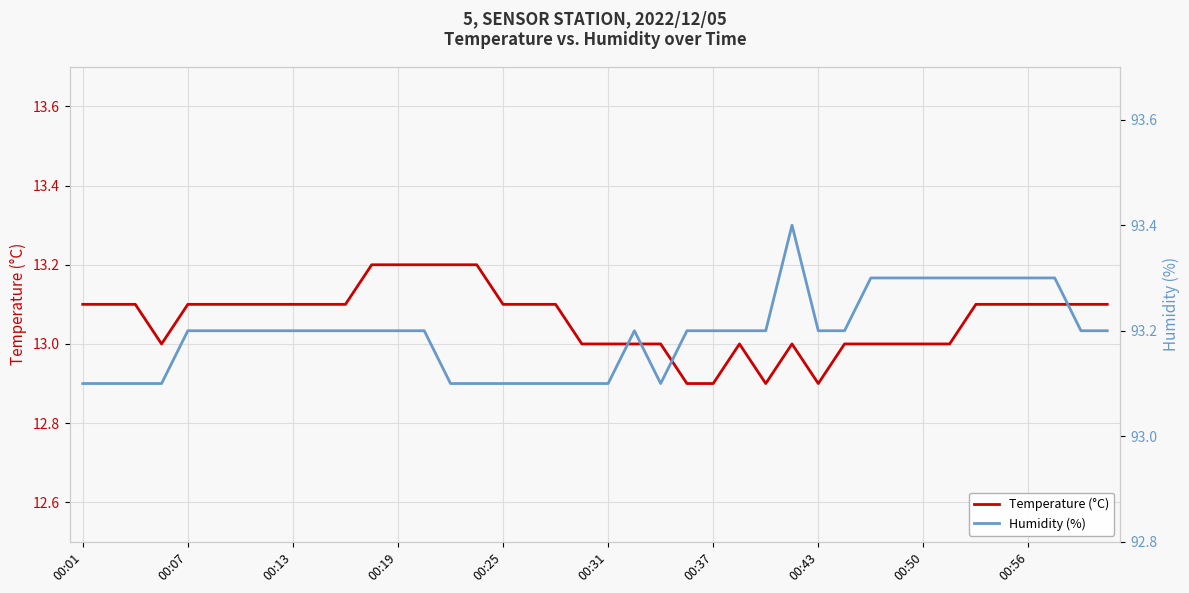

Is it true that Temperature (°C) equals 9.1 at 00:19?

False